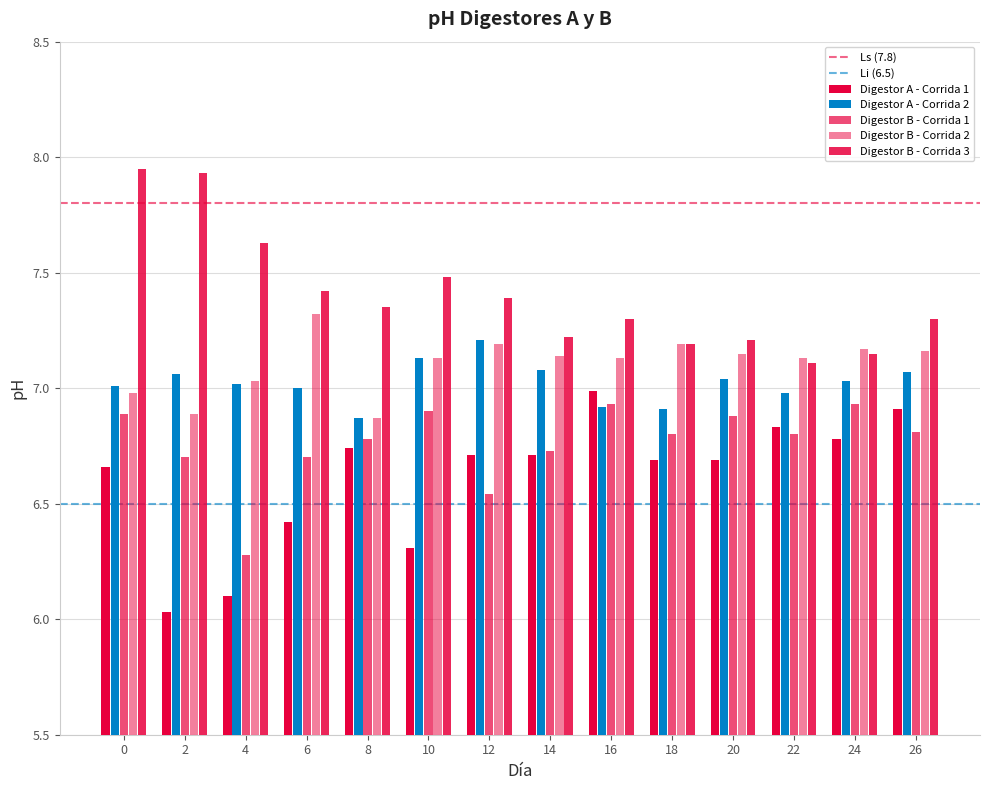

Which series has the largest range (max minus min)?

Digestor A - Corrida 1